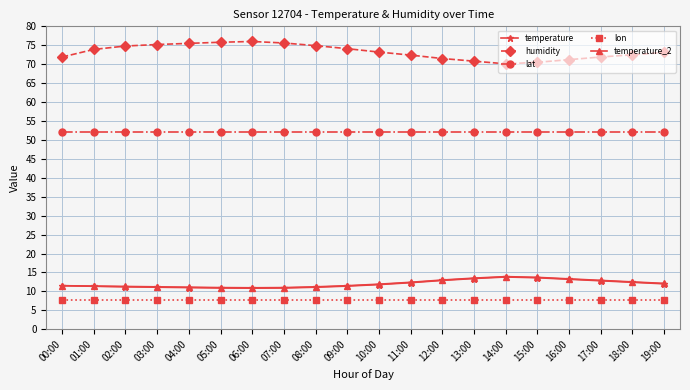

Which series has the largest total across all categories?

humidity